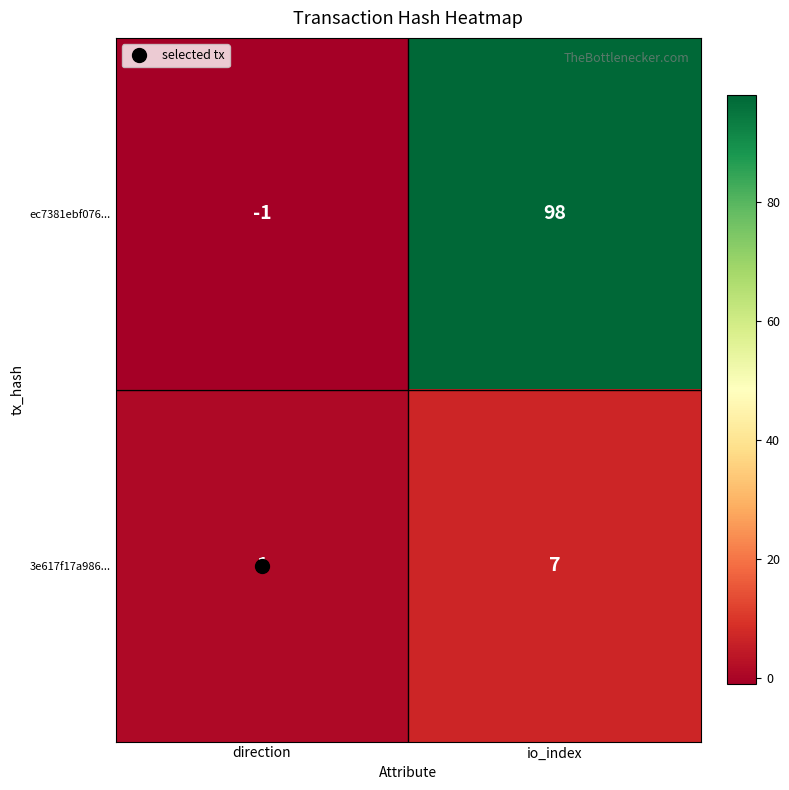

Between direction and io_index, which series saw the biggest shift?

ec7381ebf076...